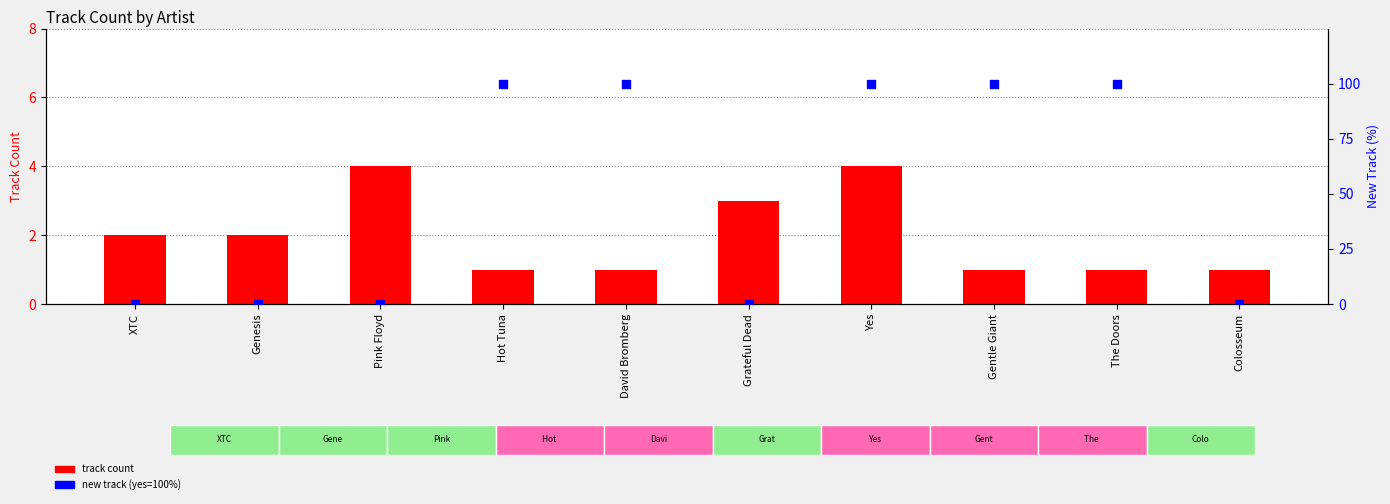

Is the value of new track (yes=100%) at Hot Tuna greater than the value of track count at Grateful Dead?

Yes